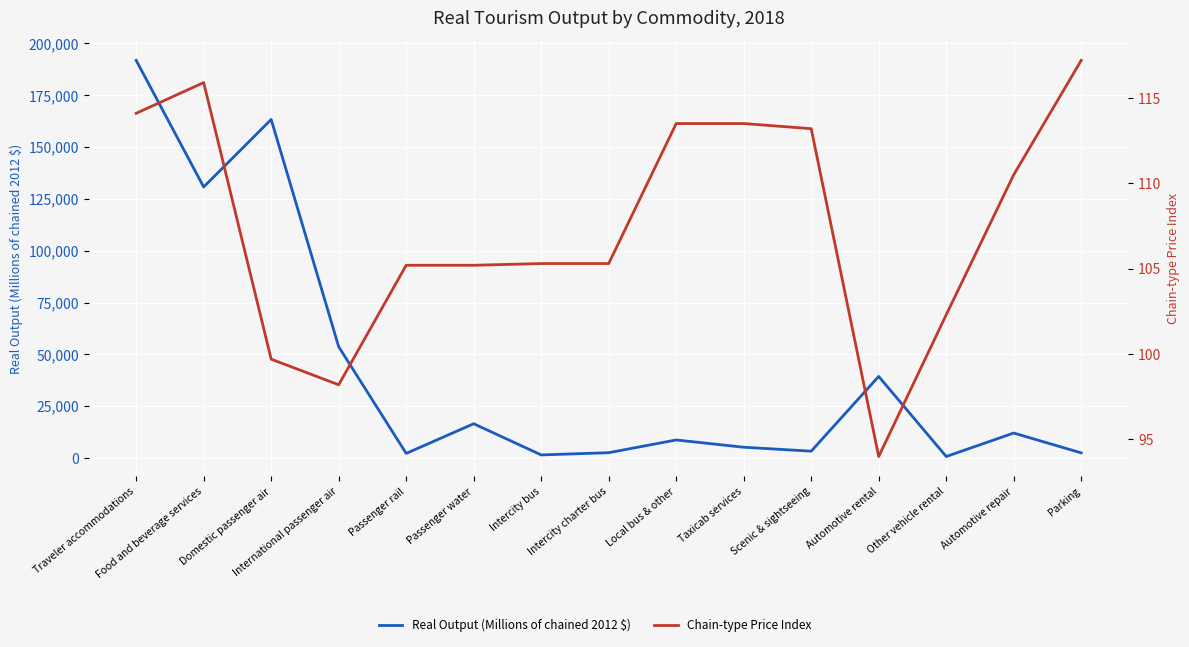

Reading left to right, extract all data points from this chart.

Real Output (Millions of chained 2012 $): 191823.0	130744.0	163309.0	53677.0	2198.0	16509.0	1465.0	2546.0	8683.0	5184.0	3272.0	39344.0	708.0	12024.0	2454.0
Chain-type Price Index: 114.1	115.9	99.7	98.2	105.2	105.2	105.3	105.3	113.5	113.5	113.2	94.0	102.3	110.5	117.2